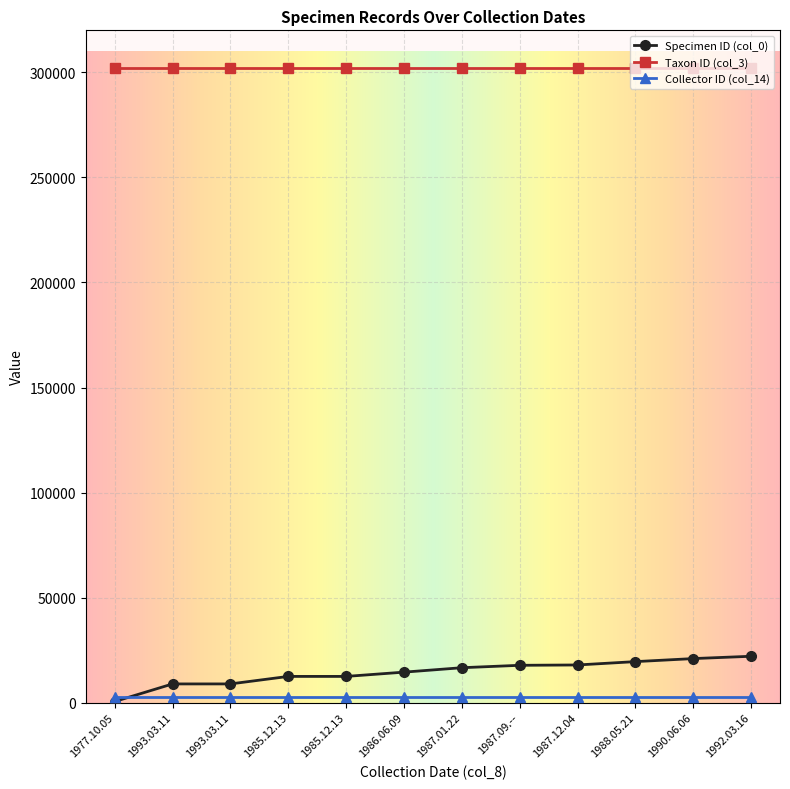

Which has a higher value, 1987.12.04 or 1993.03.11?

1987.12.04